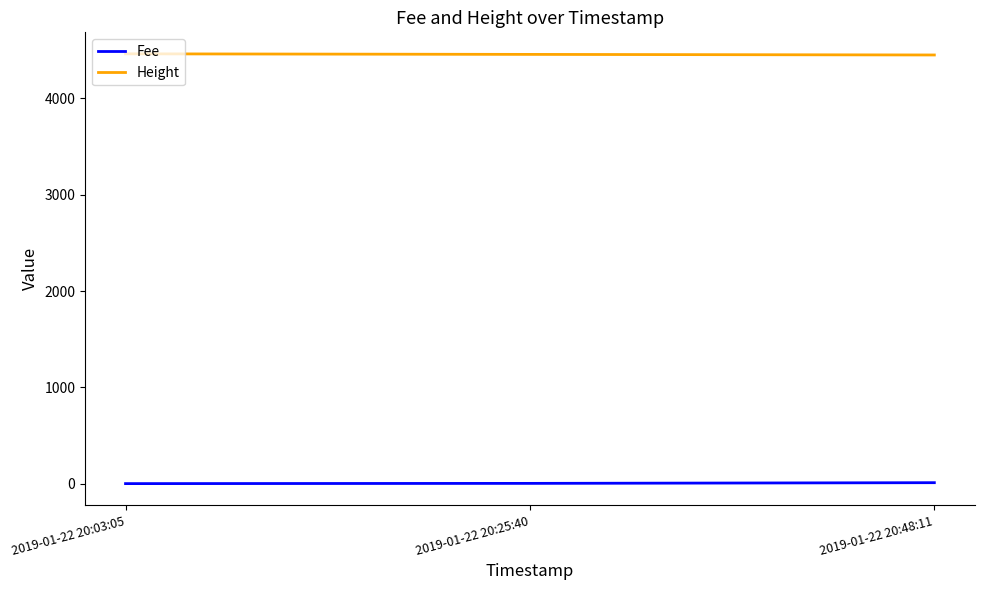

How many series are shown in this chart?

2